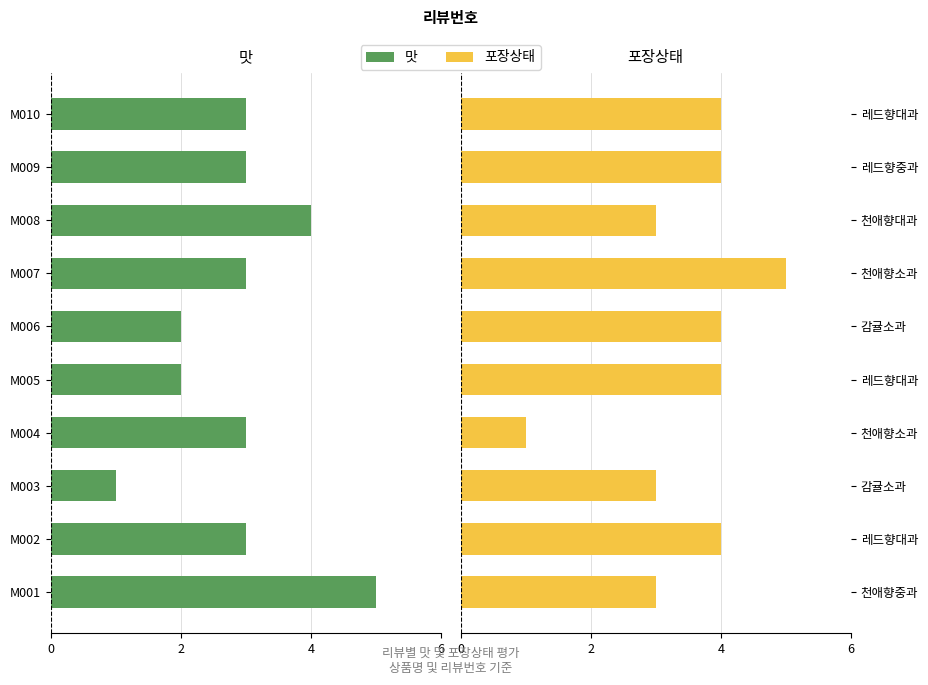

Which series has the largest range (max minus min)?

맛